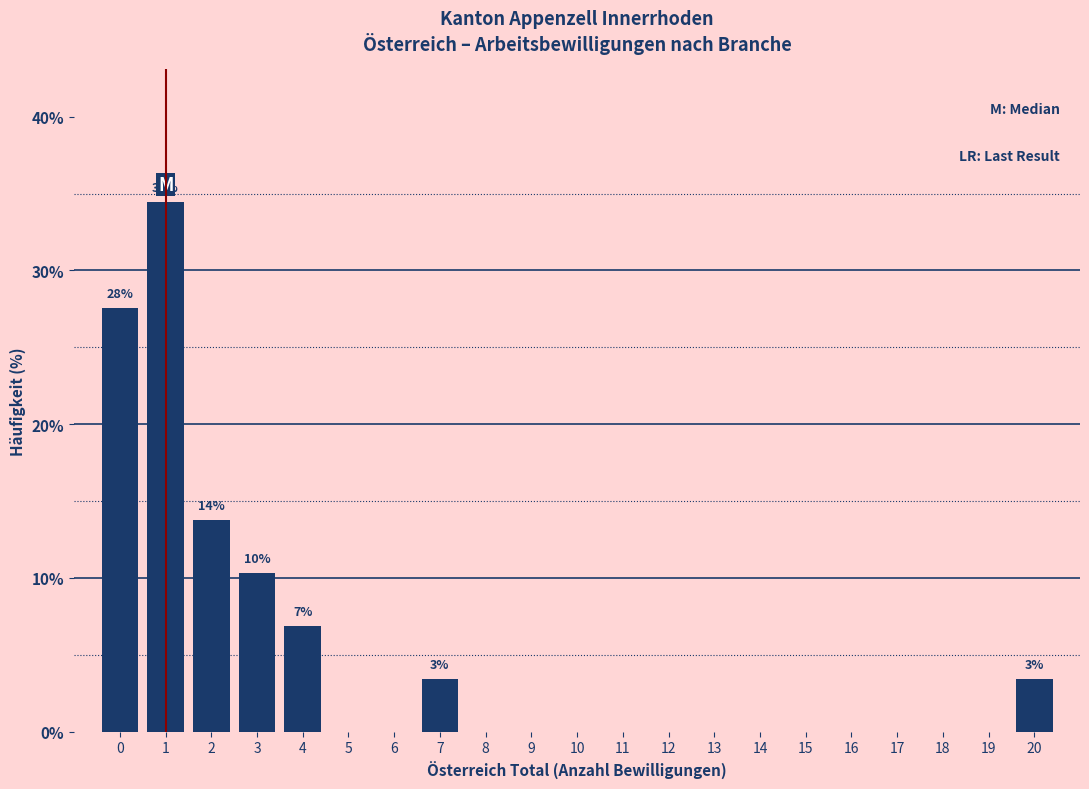

Reading left to right, extract all data points from this chart.

0=27.6	1=34.5	2=13.8	3=10.3	4=6.9	5=0.0	6=0.0	7=3.4	8=0.0	9=0.0	10=0.0	11=0.0	12=0.0	13=0.0	14=0.0	15=0.0	16=0.0	17=0.0	18=0.0	19=0.0	20=3.4